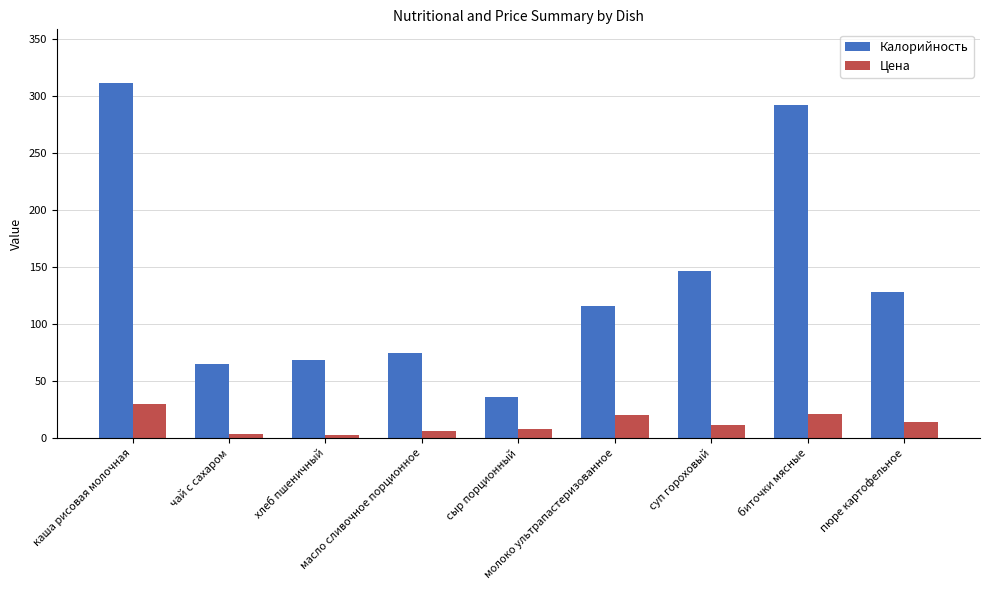

What is the minimum value for Калорийность?

36.4